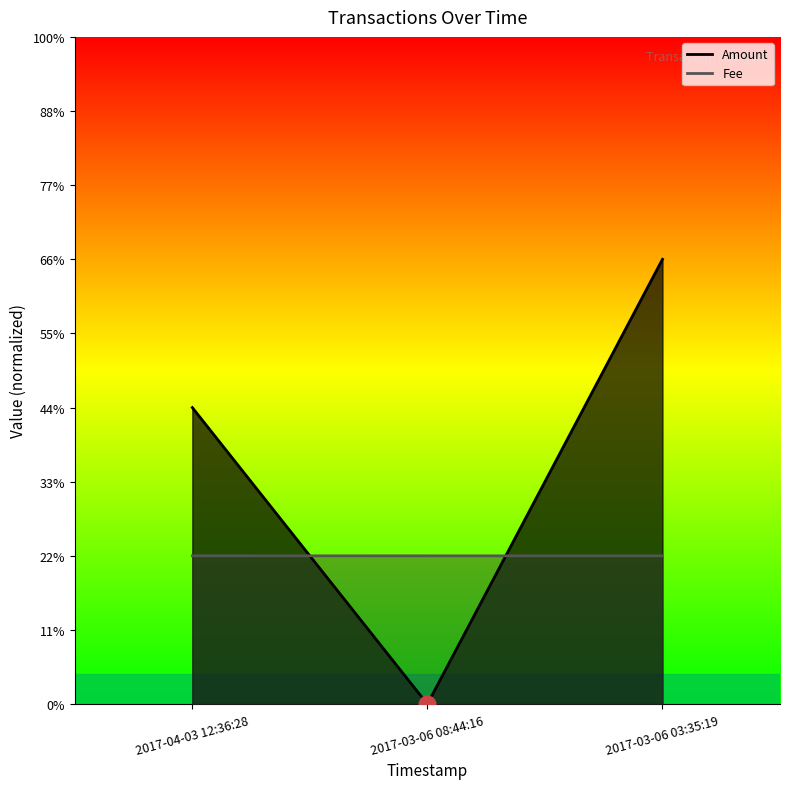

Is the value of Amount at 2017-03-06 08:44:16 greater than the value of Fee at 2017-03-06 03:35:19?

No